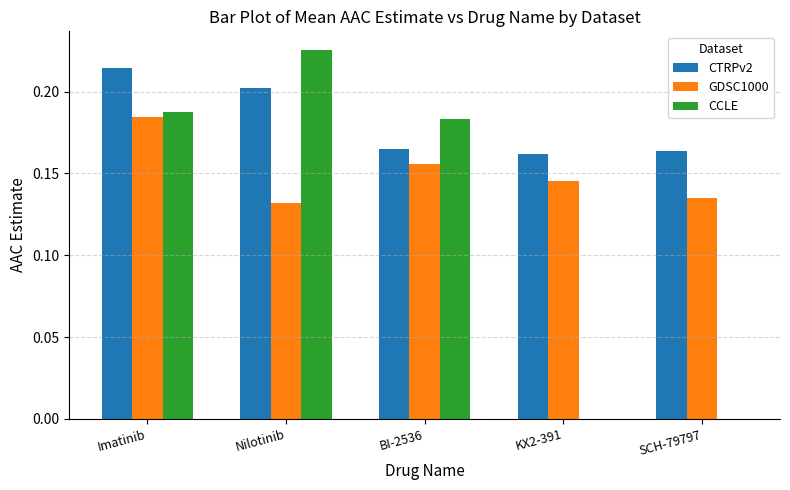

What is the sum of all CTRPv2 values?

0.9